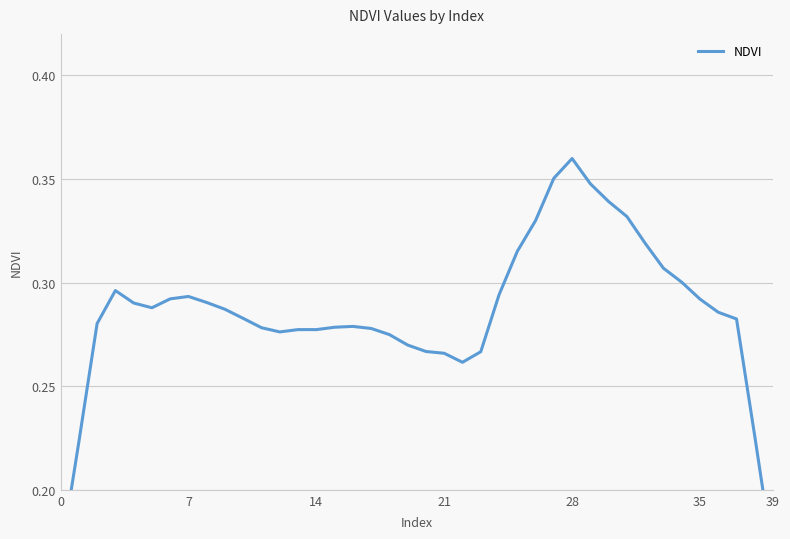

How many values are between 0 and 1?

40